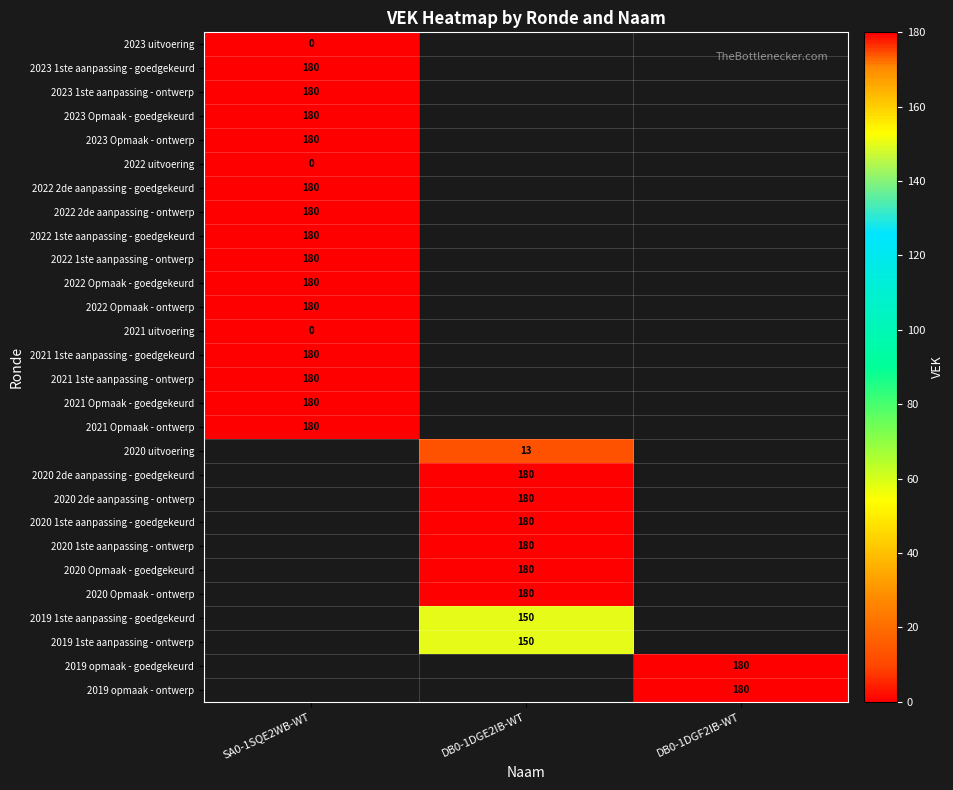

At which category does the chart reach its minimum across all series?

SA0-1SQE2WB-WT